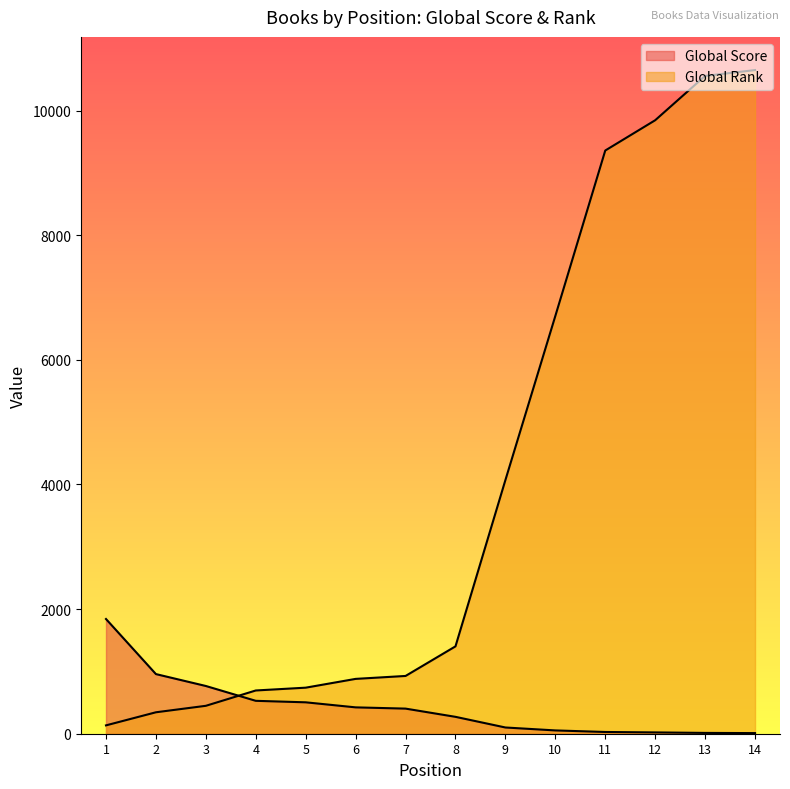

Is the value of Global Score at 8 greater than the value of Global Rank at 12?

No